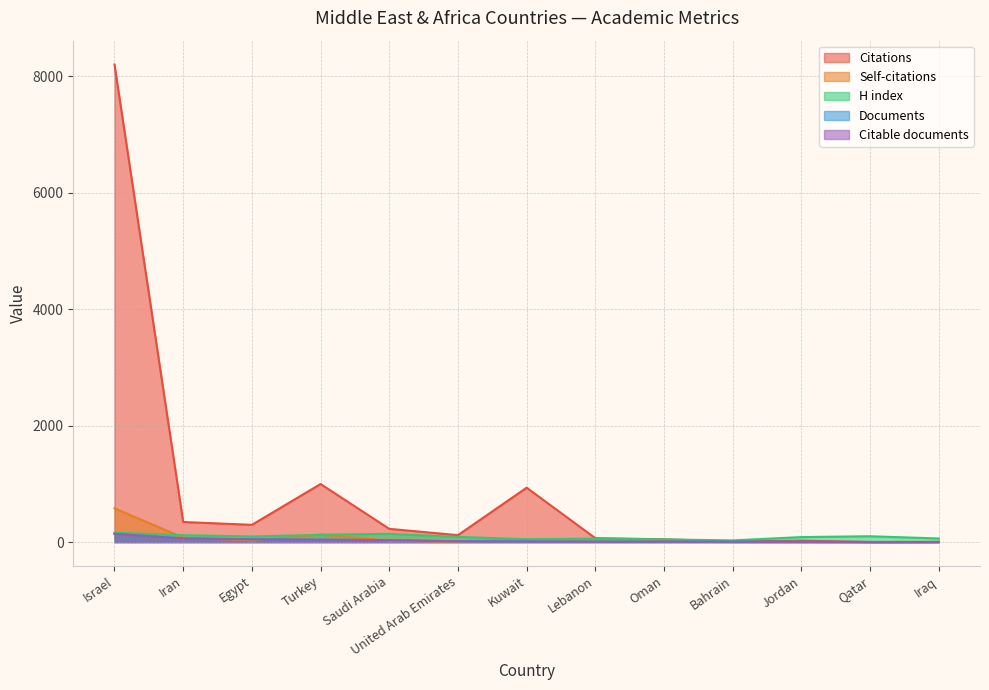

What is the spread (max minus min) of values at Lebanon?

60